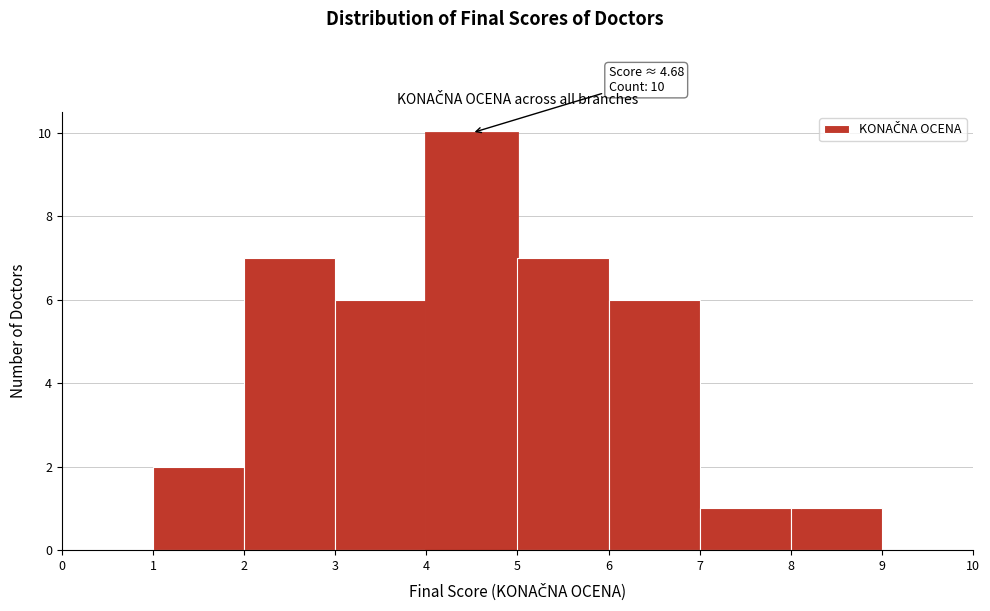

Over which range of the x-axis is the bar tallest?

4 to 5